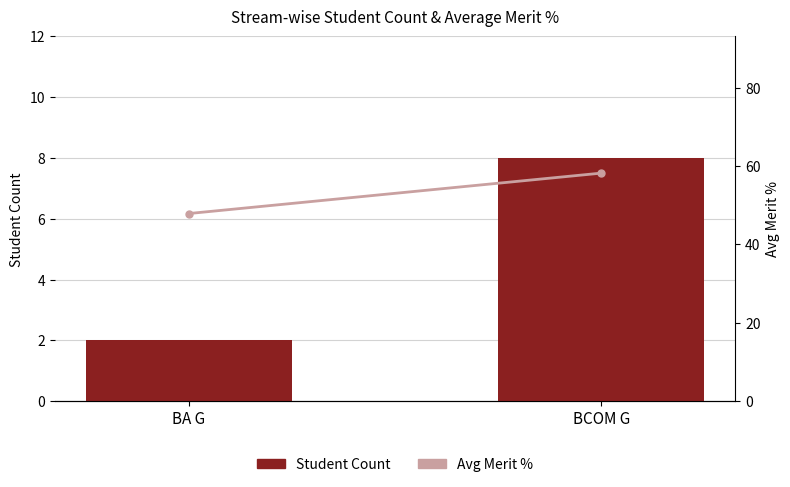

What is the sum of the Student Count values at BCOM G and BA G?

10.0